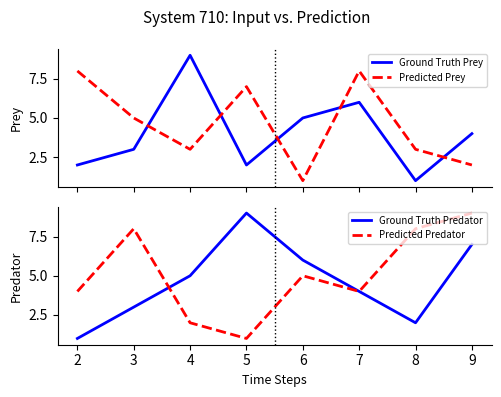

How many Ground Truth Predator values are between 3 and 7?

5